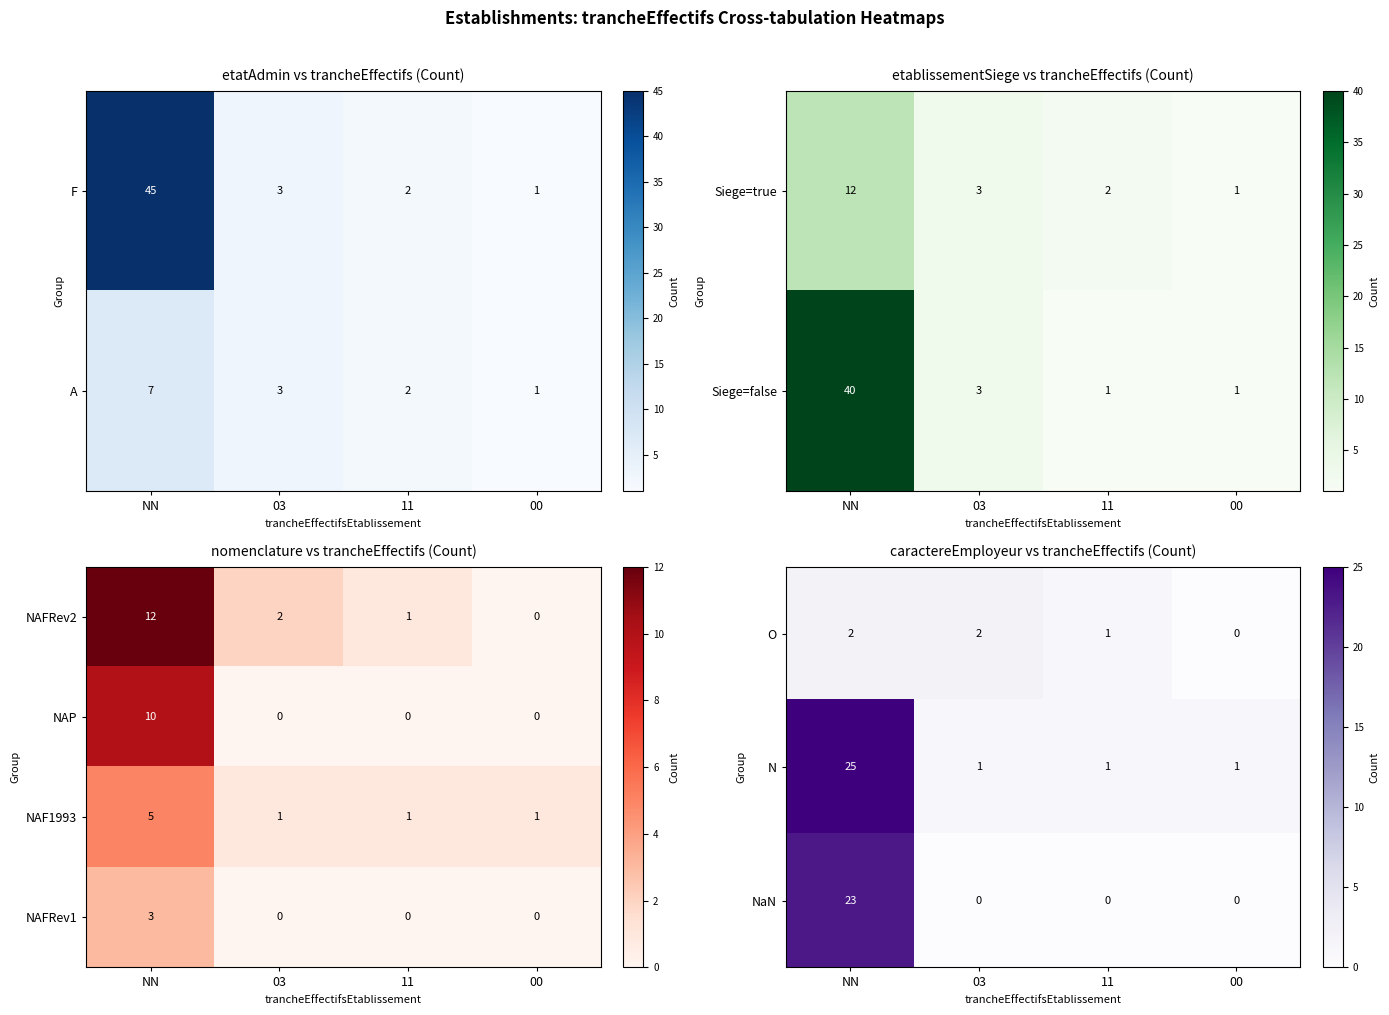

How many positive values does the NAFRev1 series have?

1